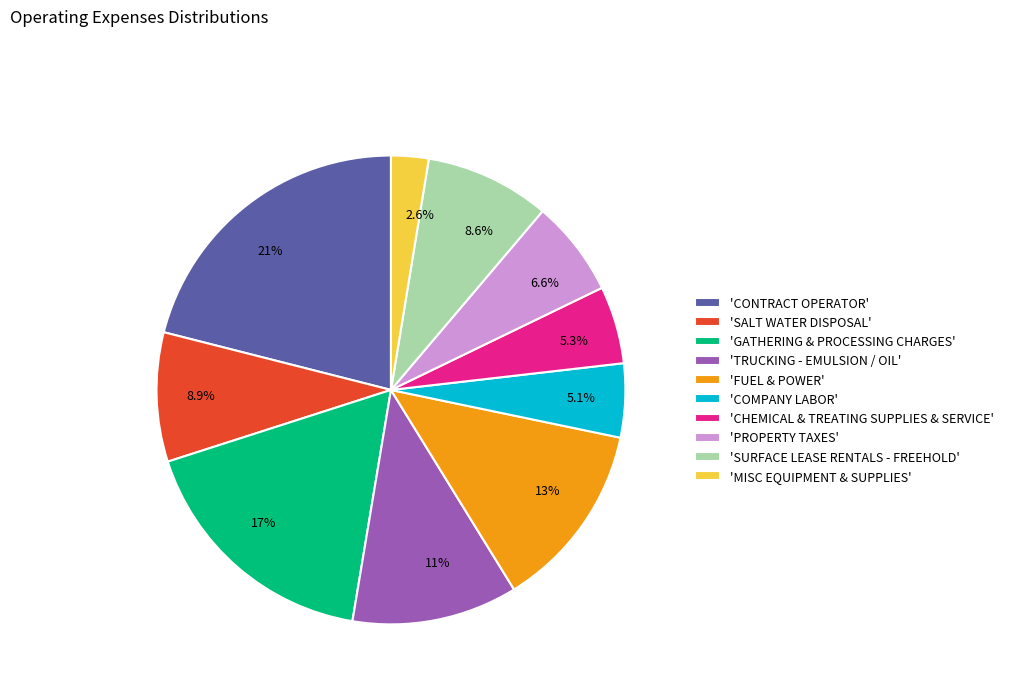

Which has a higher value, 8.6% or 2.6%?

8.6%